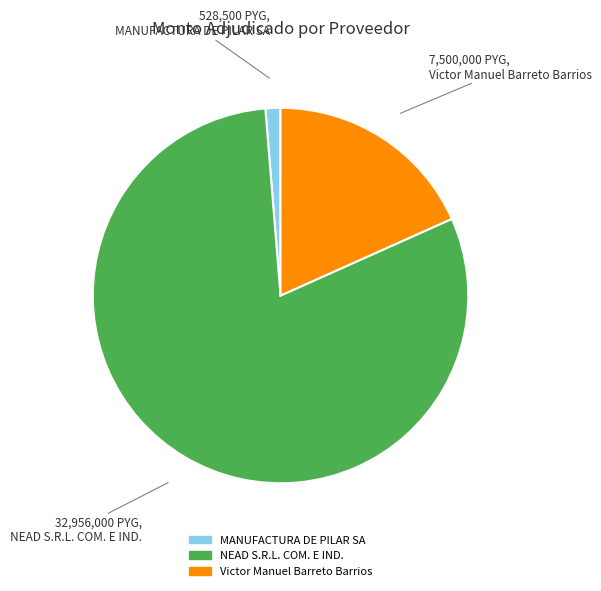

Is it true that MANUFACTURA DE PILAR SA is 1% of the pie?

True